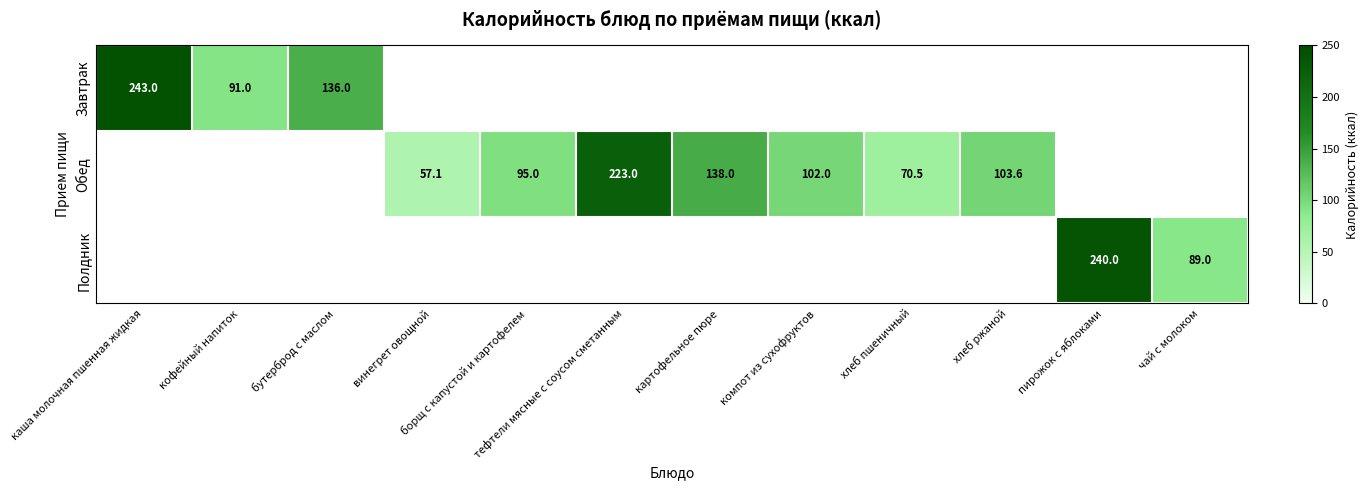

Count the number of categories in the chart.

12